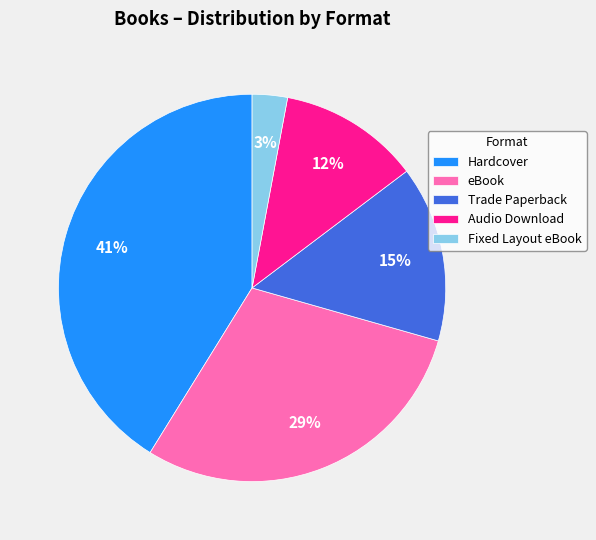

Which category has the biggest portion of the pie?

Hardcover